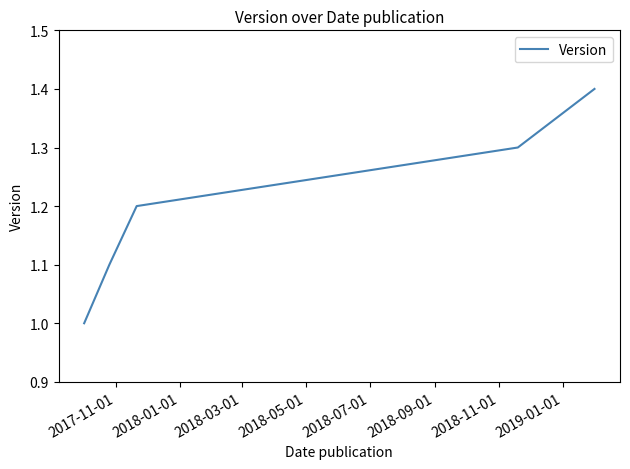

What is the sum of all values?

6.0